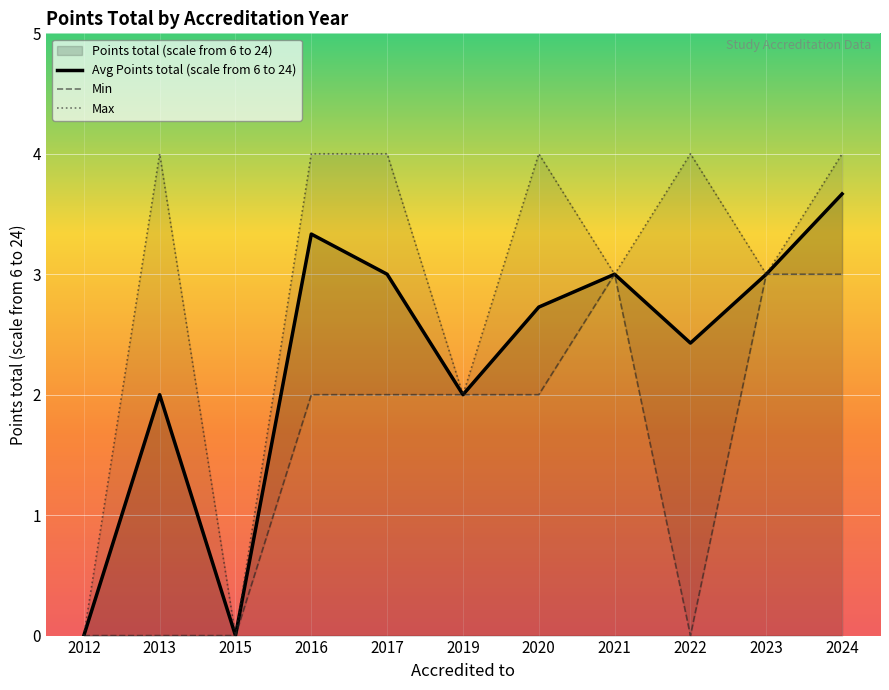

The value of Avg Points total (scale from 6 to 24) at 2021 is 3.0. True or false?

True